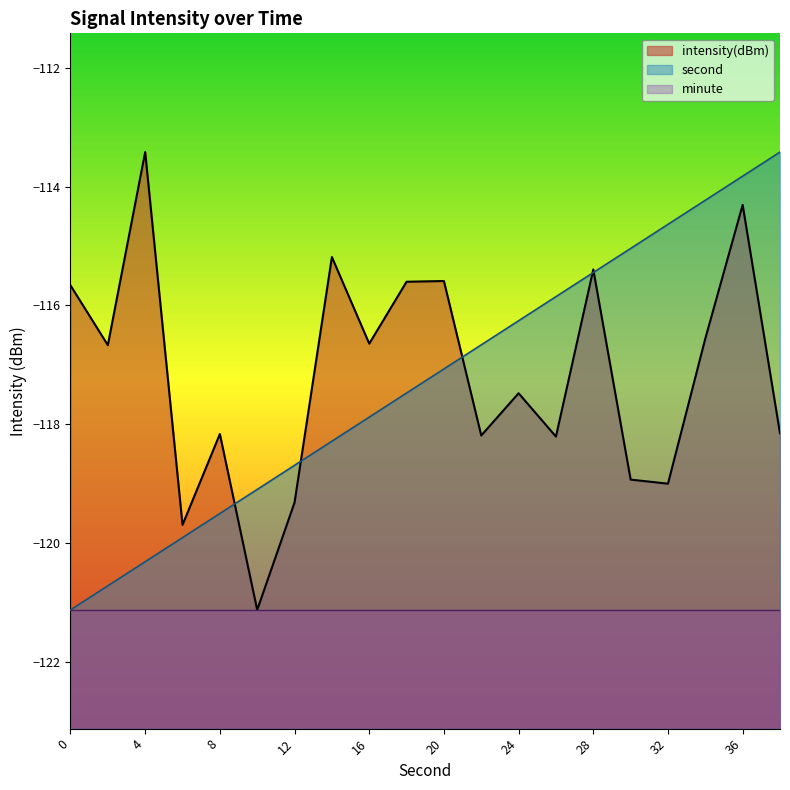

Is it true that second equals -117.9 at 16?

True